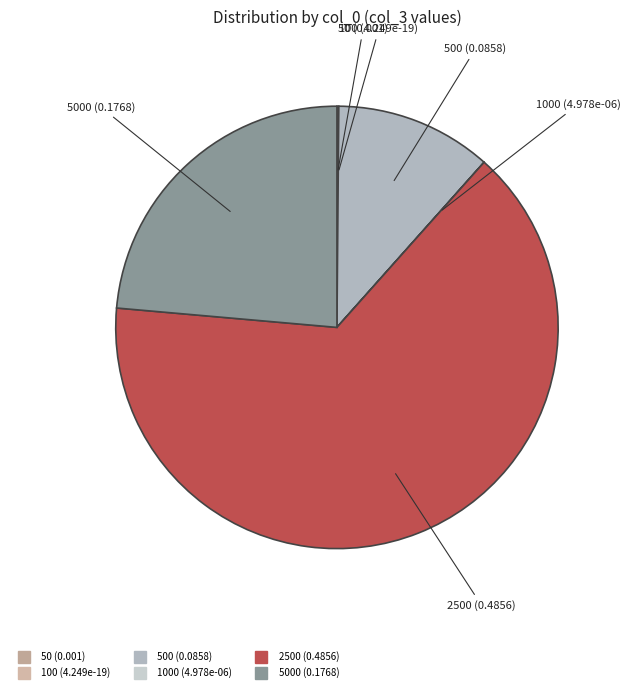

How many segments does this pie chart have?

6